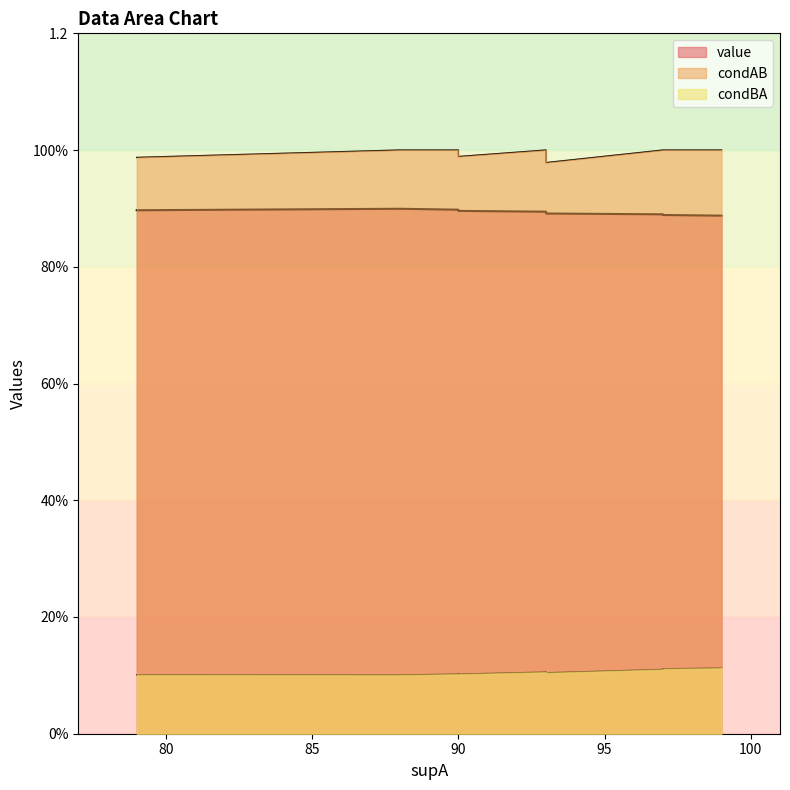

What is the value of the condBA point at the 4th from the left?

0.1